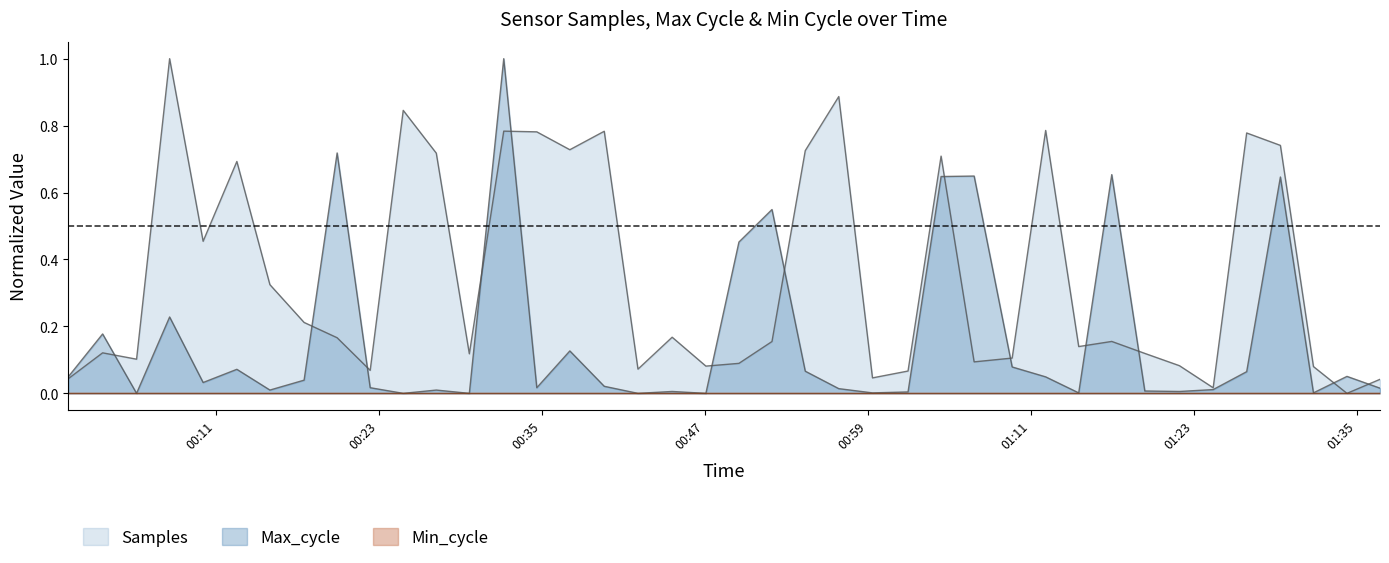

What position from the left is 2023/07/24 01:14:32?

31